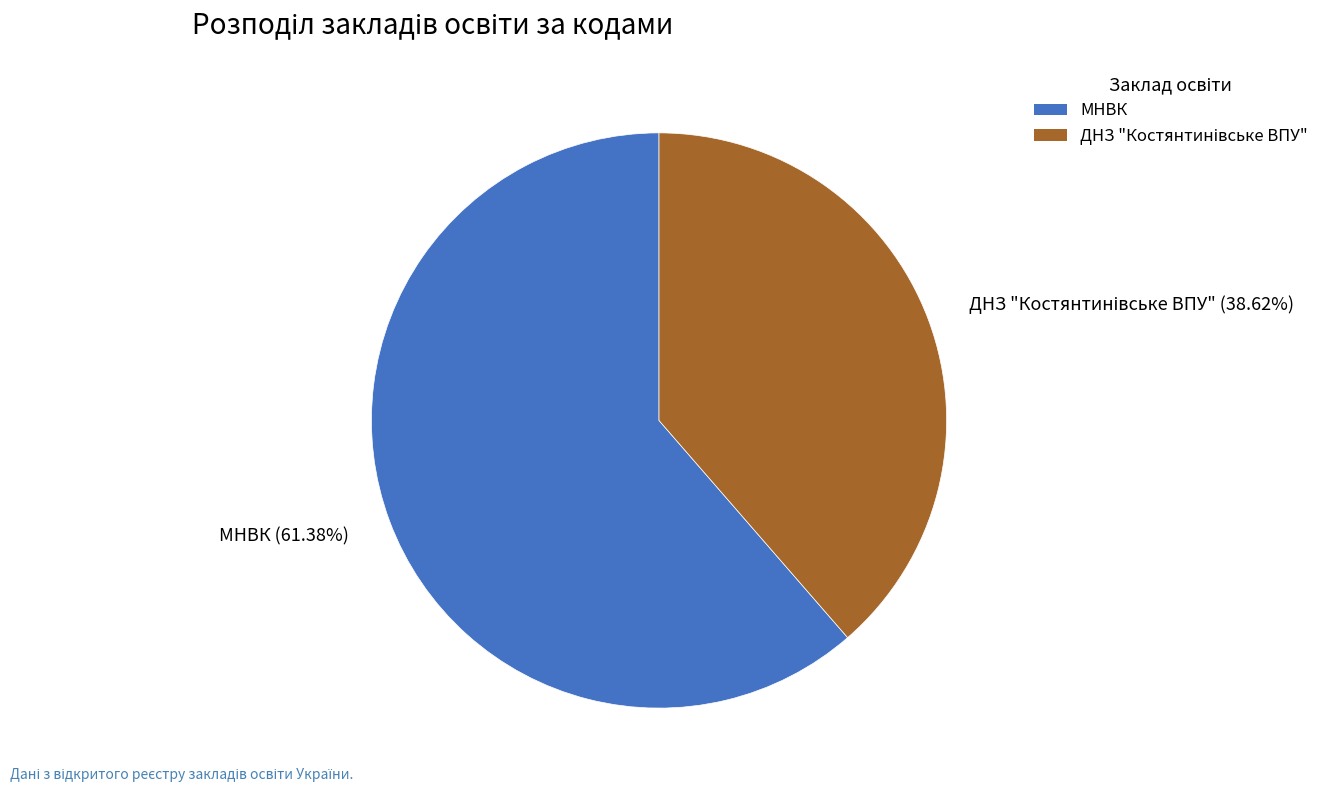

Which slice is the largest?

МНВК